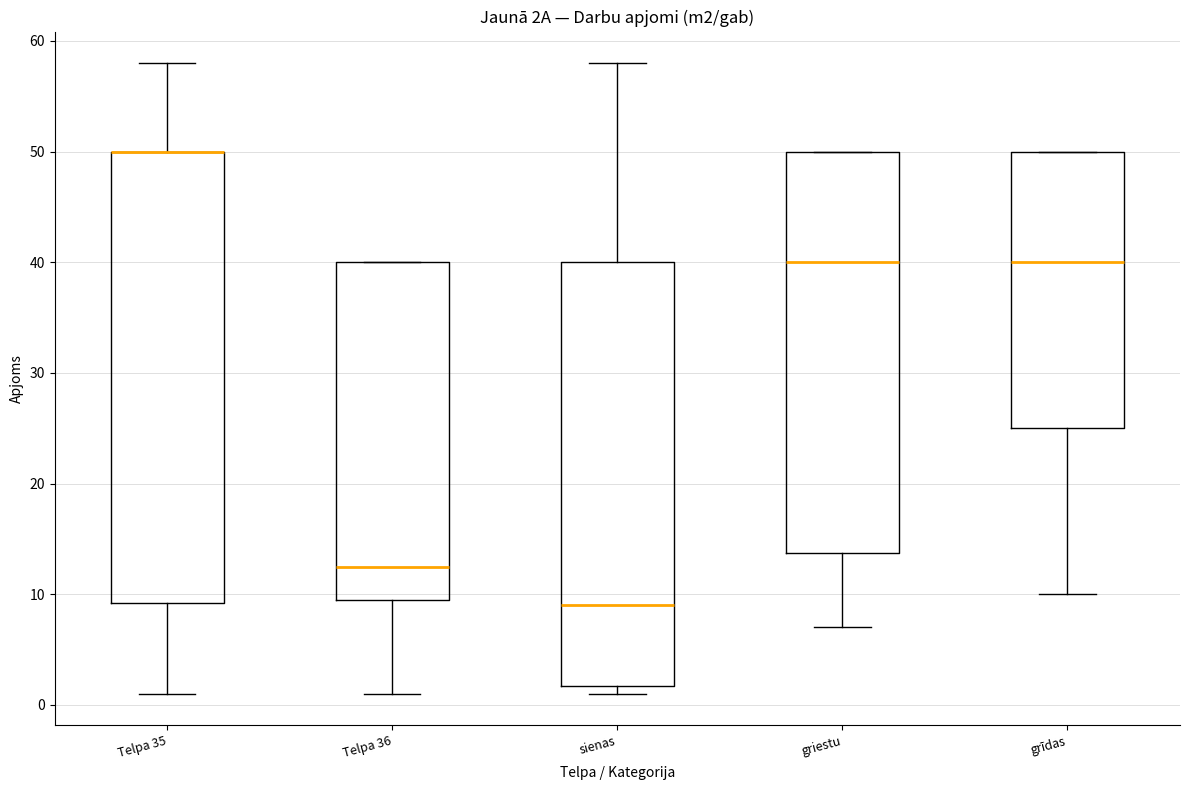

Which box is the tallest, from its lower edge to its upper edge?

Telpa 35